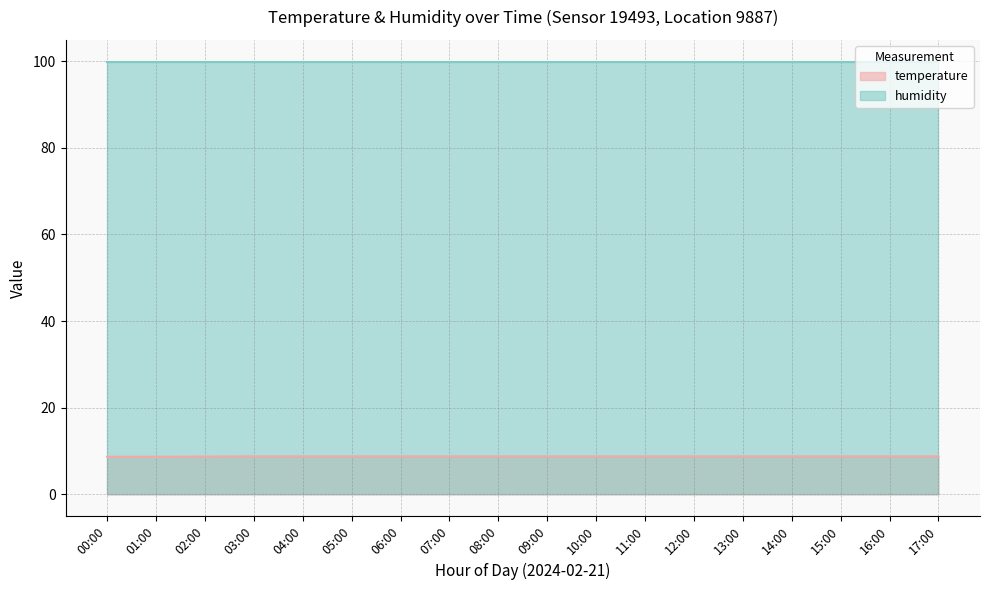

Reading left to right, what are all the values shown in this chart?

temperature (line): 00:00=8.7	01:00=8.7	02:00=8.8	03:00=8.8	04:00=8.8	05:00=8.8	06:00=8.8	07:00=8.8	08:00=8.8	09:00=8.8	10:00=8.8	11:00=8.8	12:00=8.8	13:00=8.8	14:00=8.8	15:00=8.8	16:00=8.8	17:00=8.8
humidity (line): 00:00=99.9	01:00=99.9	02:00=99.9	03:00=99.9	04:00=99.9	05:00=99.9	06:00=99.9	07:00=99.9	08:00=99.9	09:00=99.9	10:00=99.9	11:00=99.9	12:00=99.9	13:00=99.9	14:00=99.9	15:00=99.9	16:00=99.9	17:00=99.9